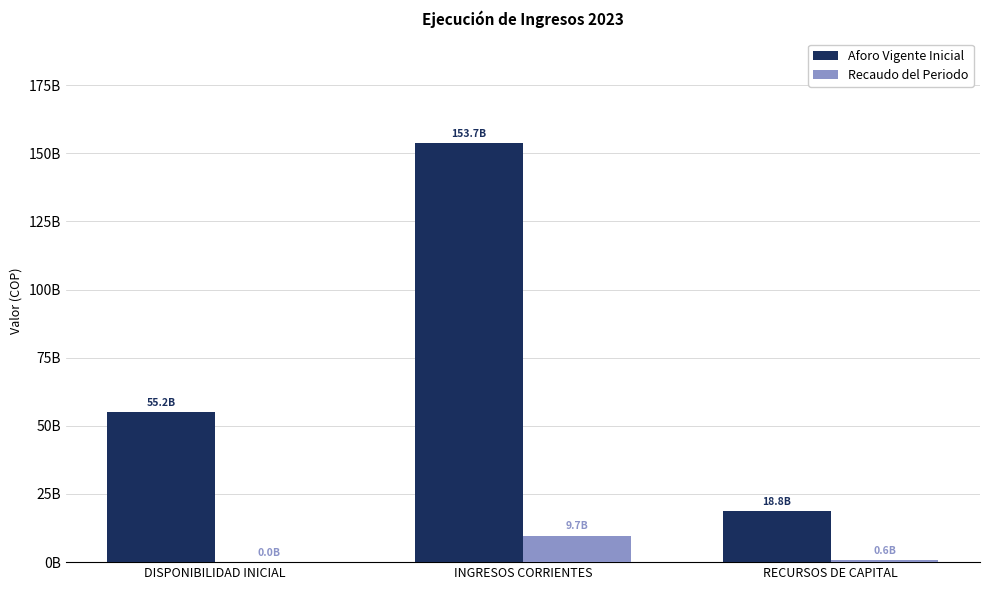

Rank the series by their average value, from highest to lowest.

Aforo Vigente Inicial, Recaudo del Periodo